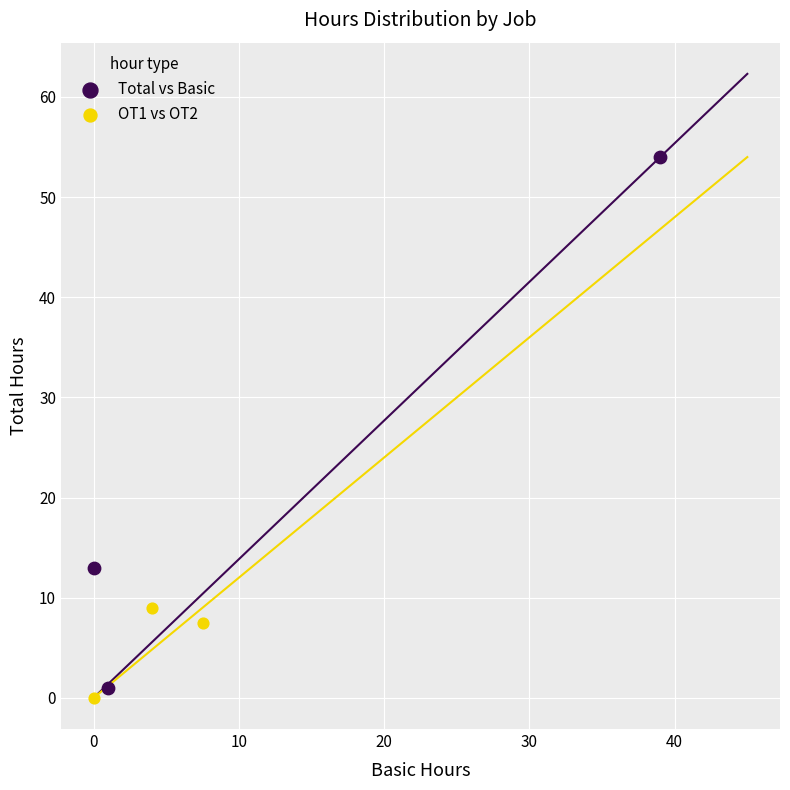

Which series has the widest spread of Y values?

Total vs Basic